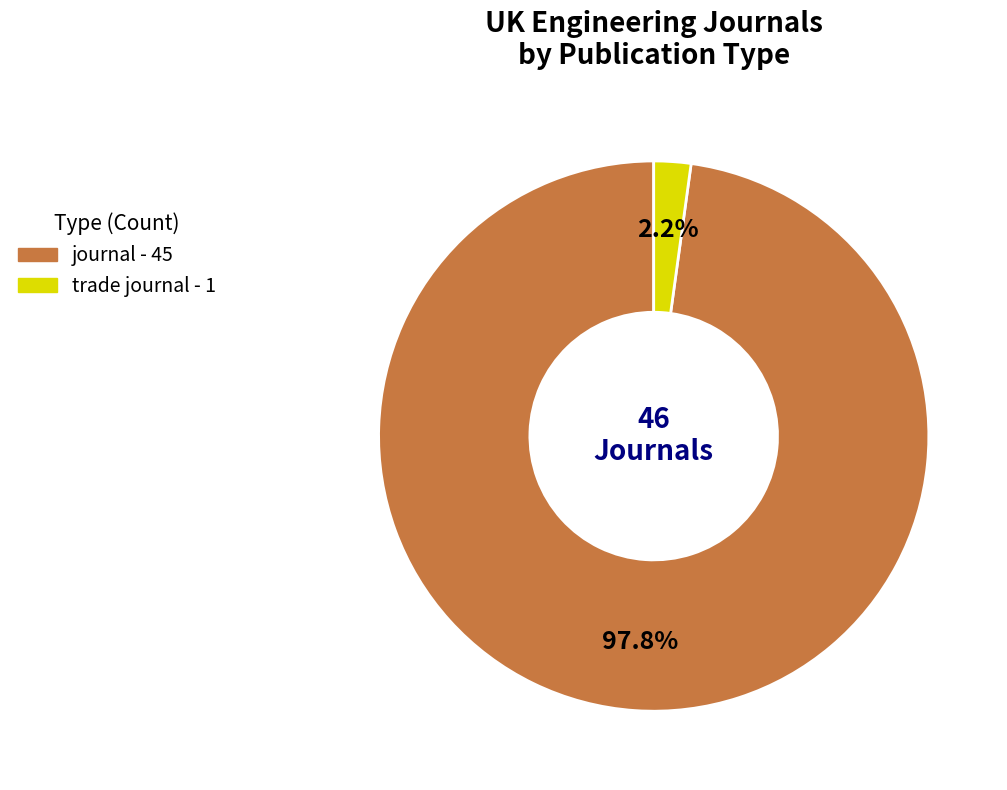

To the nearest percent, what percentage of the pie is journal?

98%